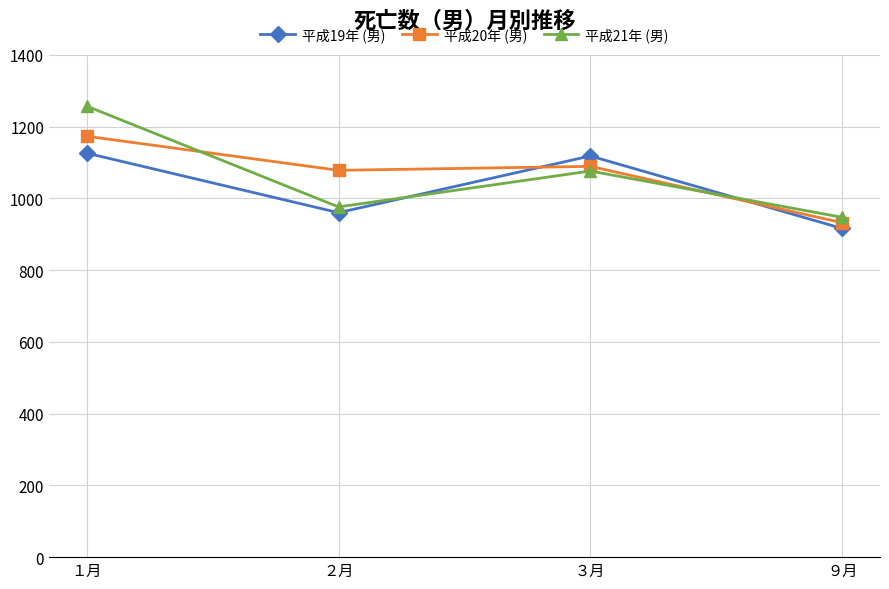

Reading left to right, what are all the values shown in this chart?

平成19年 (男): 1126	960	1118	916
平成20年 (男): 1173	1078	1089	932
平成21年 (男): 1257	976	1076	947